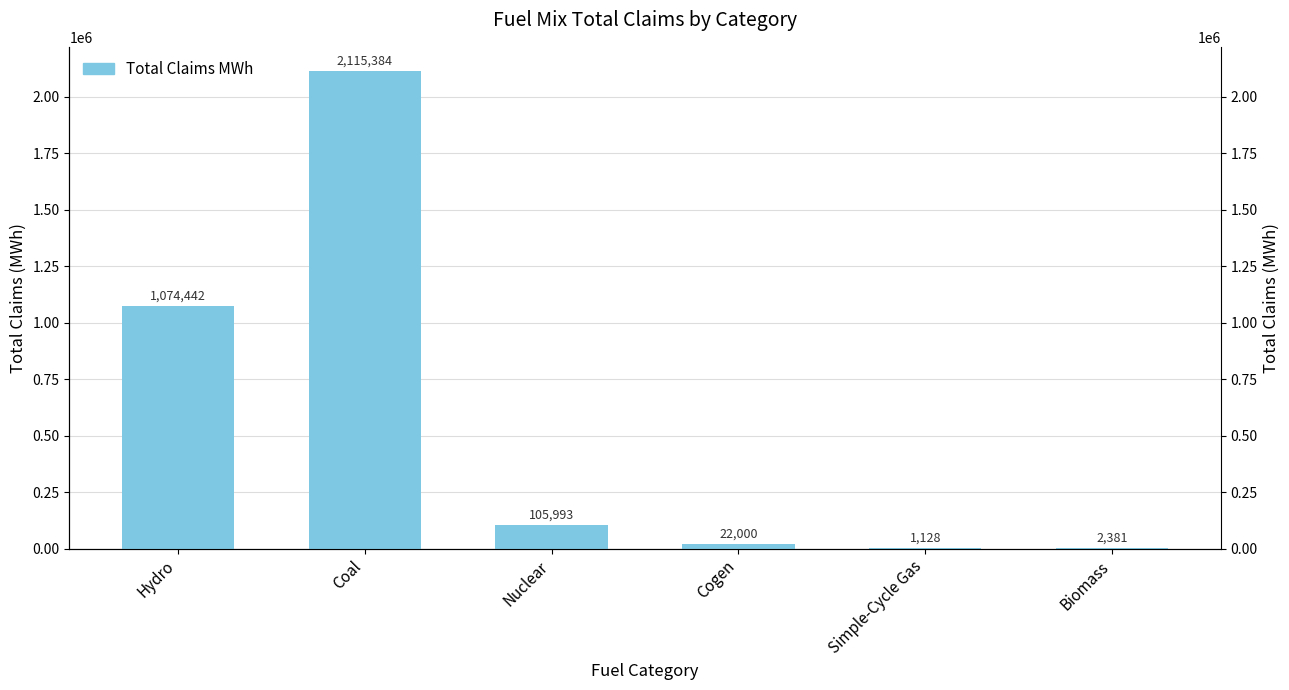

Reading left to right, extract all data points from this chart.

Hydro=1074442.5	Coal=2115383.6	Nuclear=105993.4	Cogen=22000.1	Simple-Cycle Gas=1128.0	Biomass=2381.4